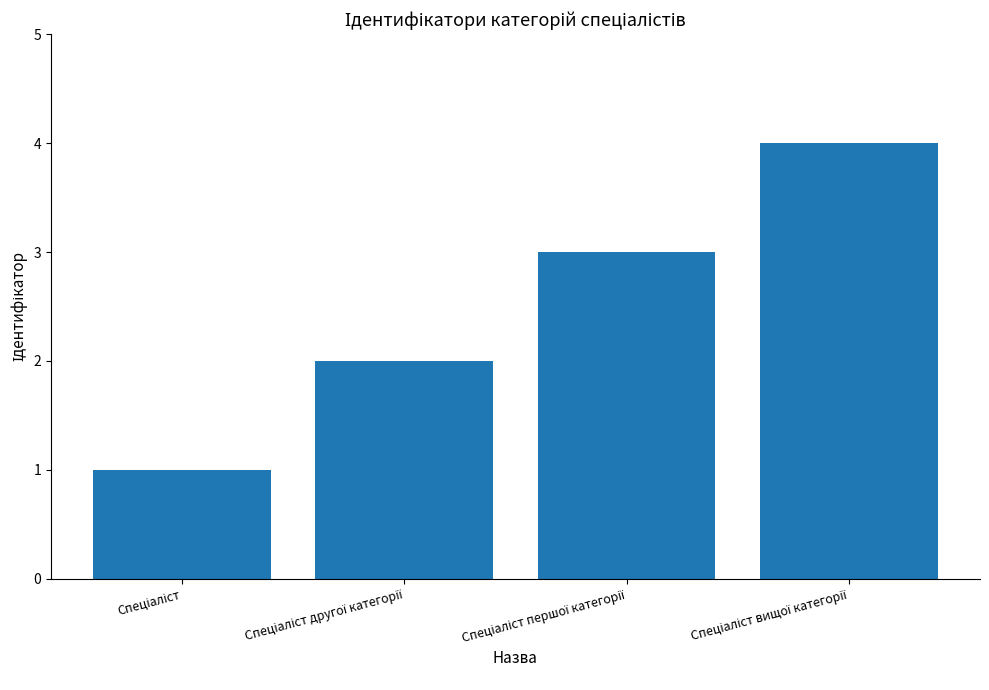

What is the greatest value displayed?

4